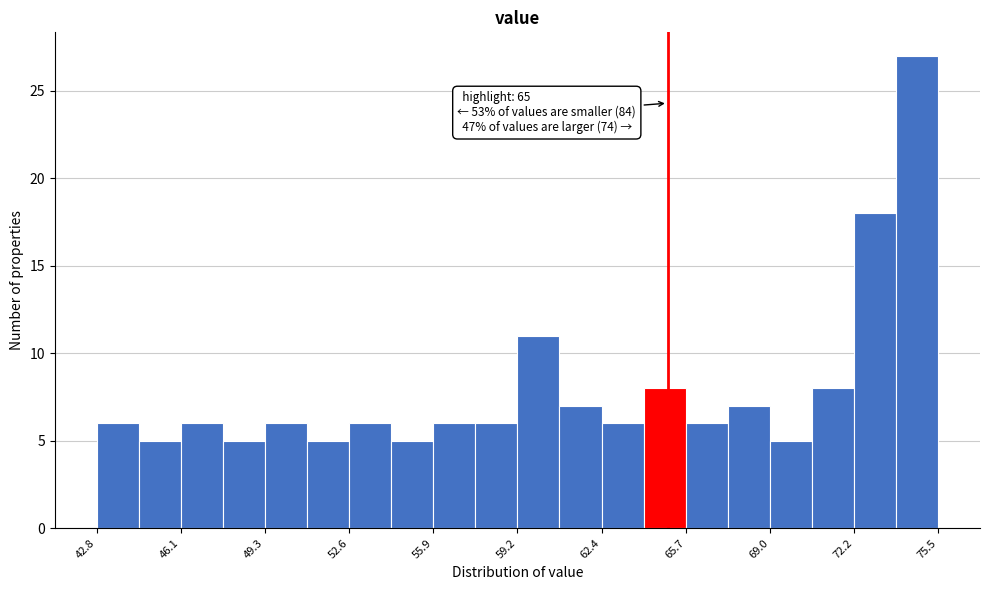

Read against the x-axis, roughly where is the centre of the tallest bar?

74.5